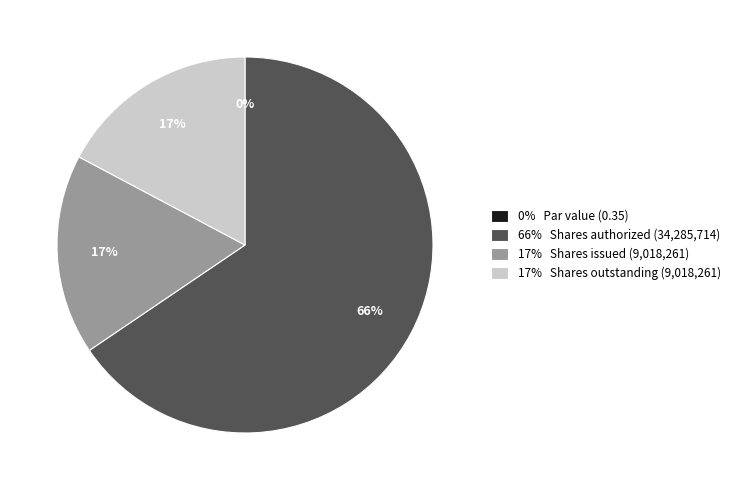

What percentage is the Common stock, shares issued slice, to the nearest percent?

17%